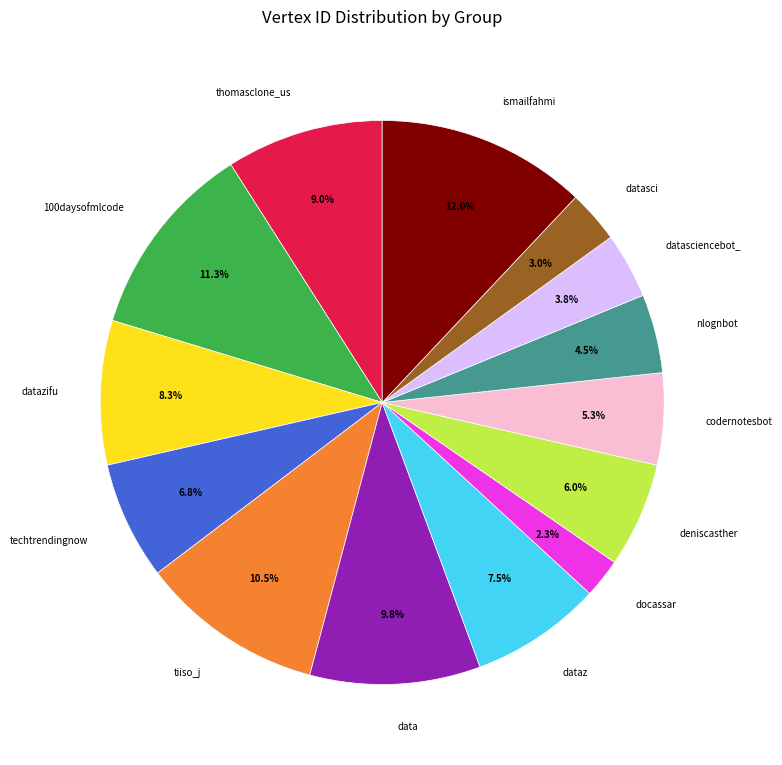

How much of the chart is everything except datasciencebot_?

96.2%